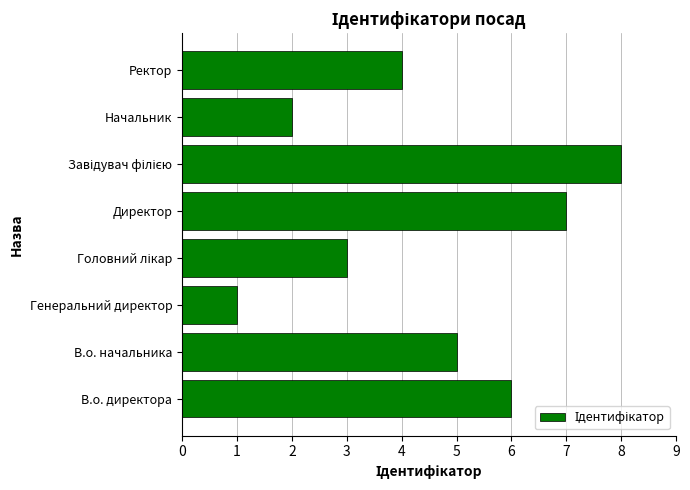

What is the sum of all values?

36